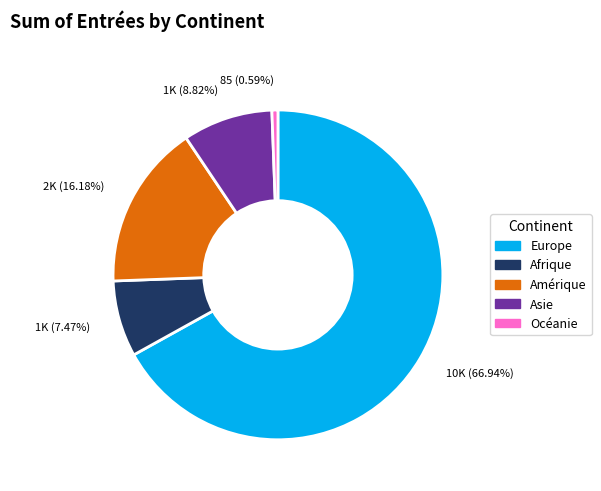

True or false: Asie accounts for 9% of the total.

True